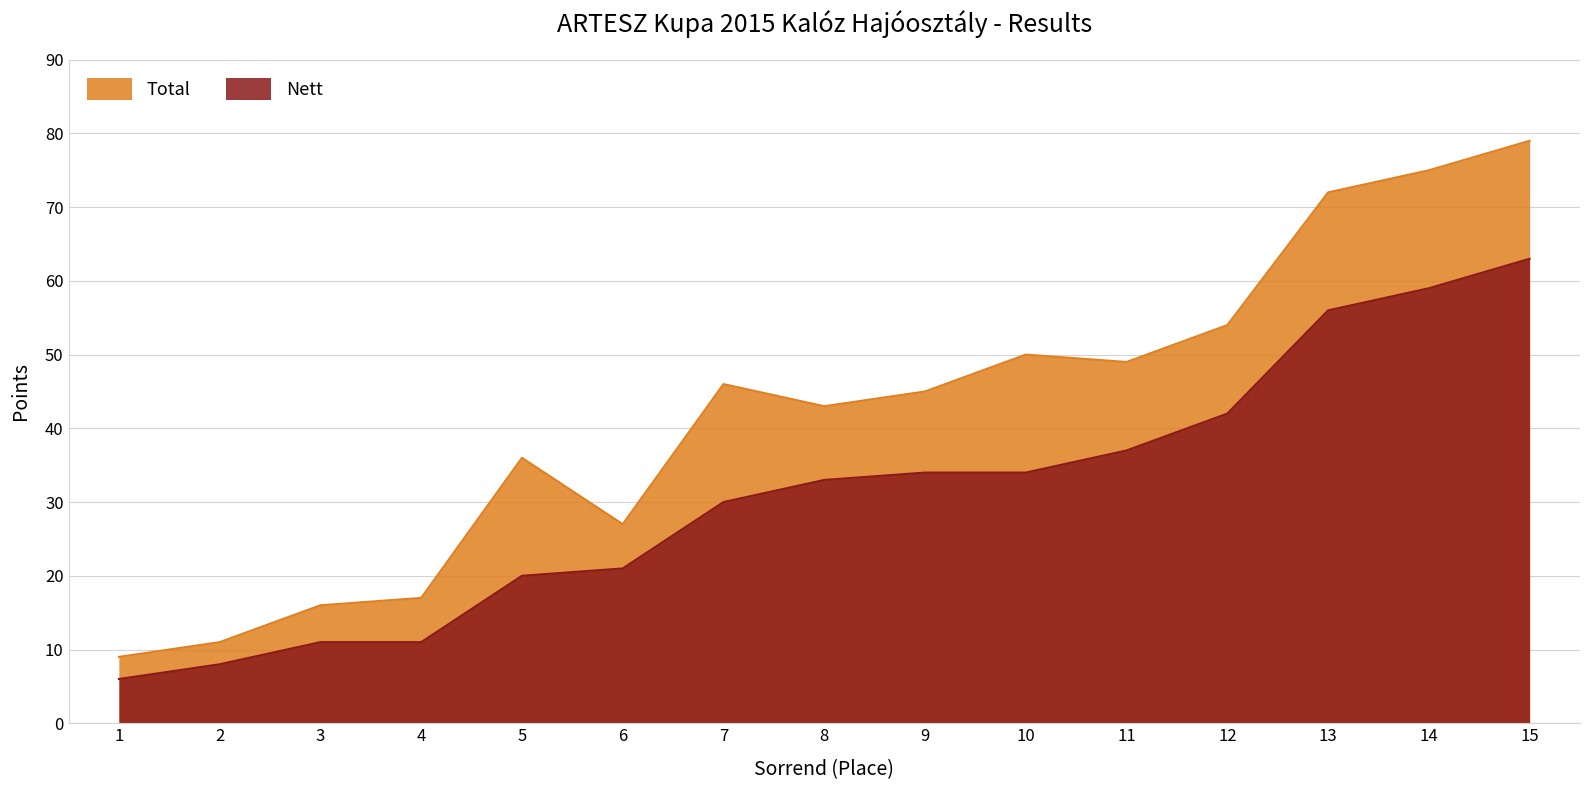

How many interior local valleys does the Total series have?

3